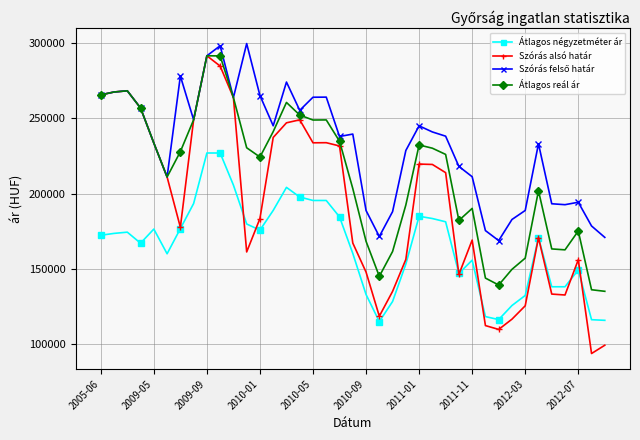

How many values in the Átlagos négyzetméter ár series are below 172413?

19